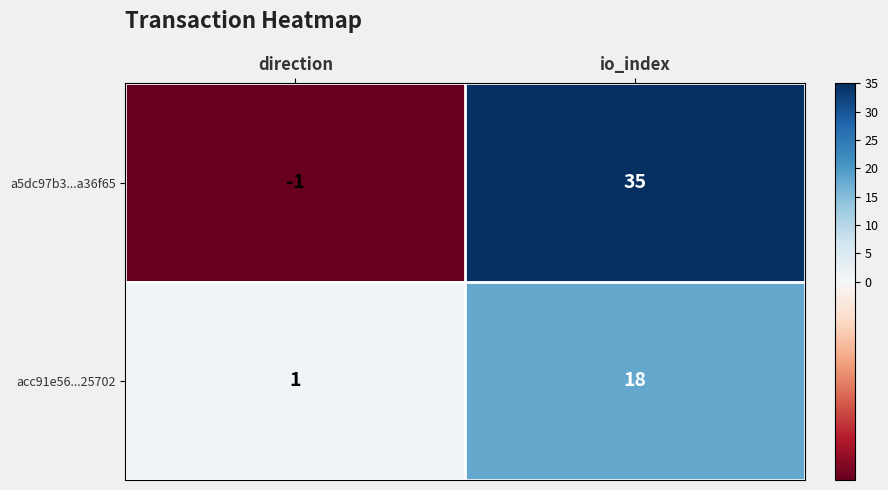

What is the average value of the acc91e56...25702 series?

10